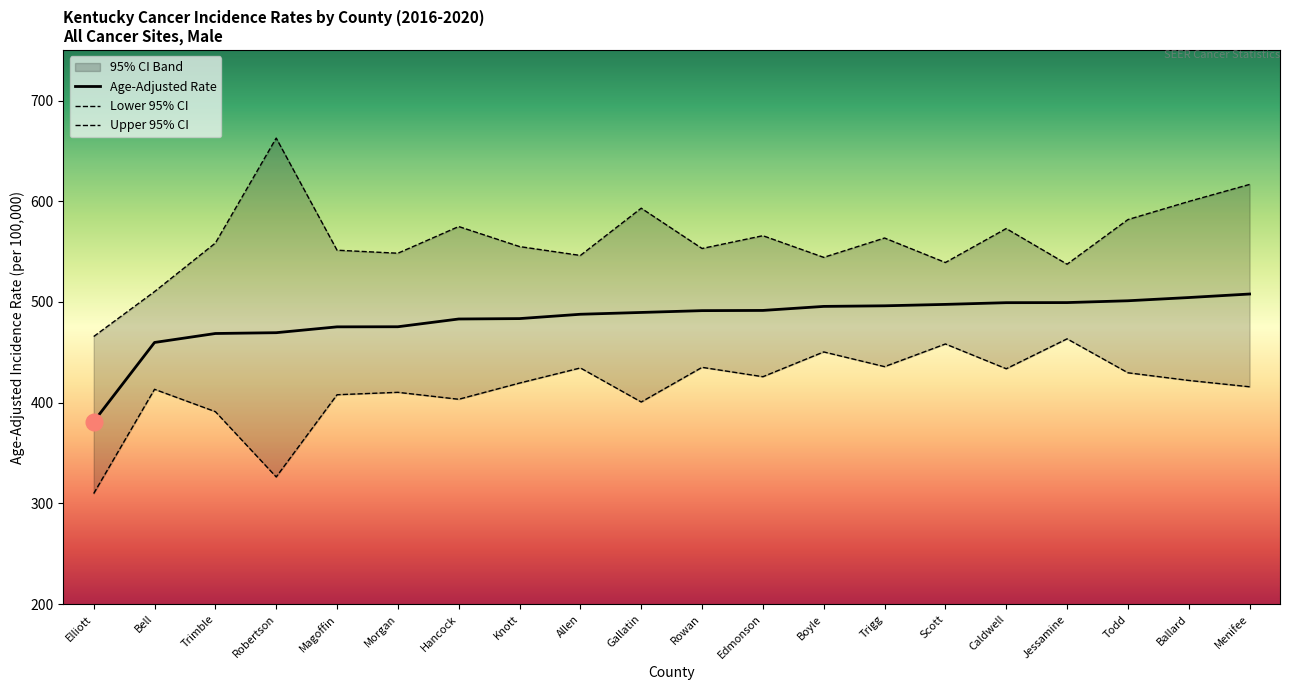

Where is the first local maximum for Lower 95% CI?

Bell